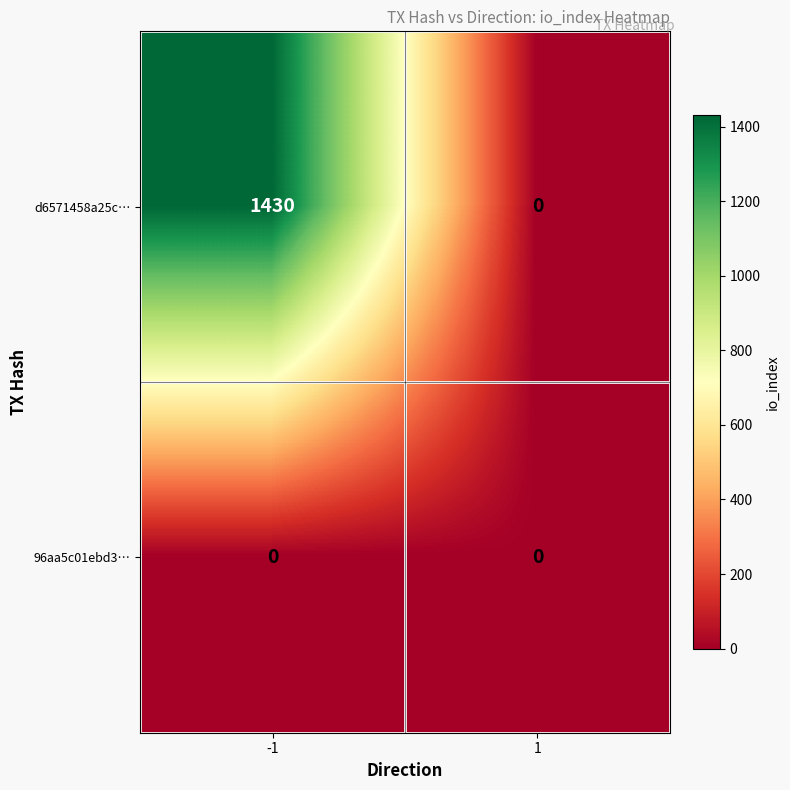

Reading left to right, transcribe all the data shown in this chart.

d6571458a25c…: 1430	0
96aa5c01ebd3…: 0	0